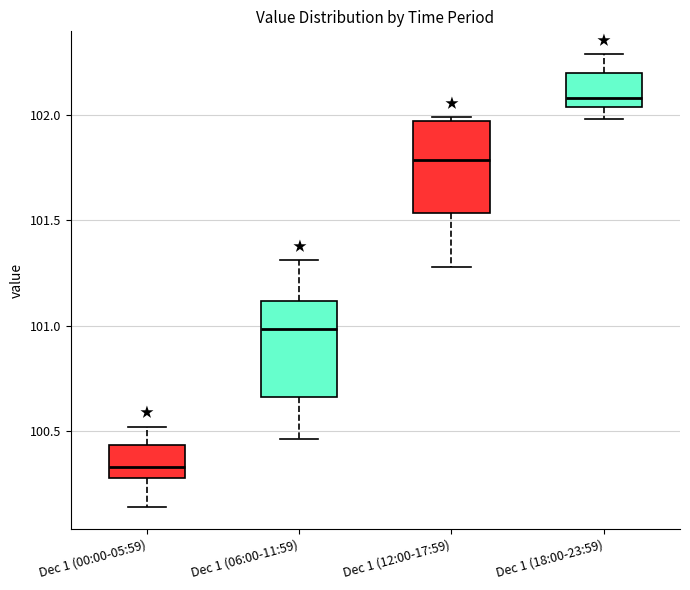

Reading left to right, read every box against the y-axis: the position of its median line, the range the box covers, and the ends of its whiskers. The values are not printed on the chart, so give them approximately, as read against the axis.

Dec 1 (00:00-05:59): median 100.35, box 100.30 to 100.45, whiskers 100.15 to 100.50
Dec 1 (06:00-11:59): median 101.00, box 100.65 to 101.10, whiskers 100.45 to 101.30
Dec 1 (12:00-17:59): median 101.80, box 101.55 to 101.95, whiskers 101.30 to 102.00
Dec 1 (18:00-23:59): median 102.10, box 102.05 to 102.20, whiskers 102.00 to 102.30